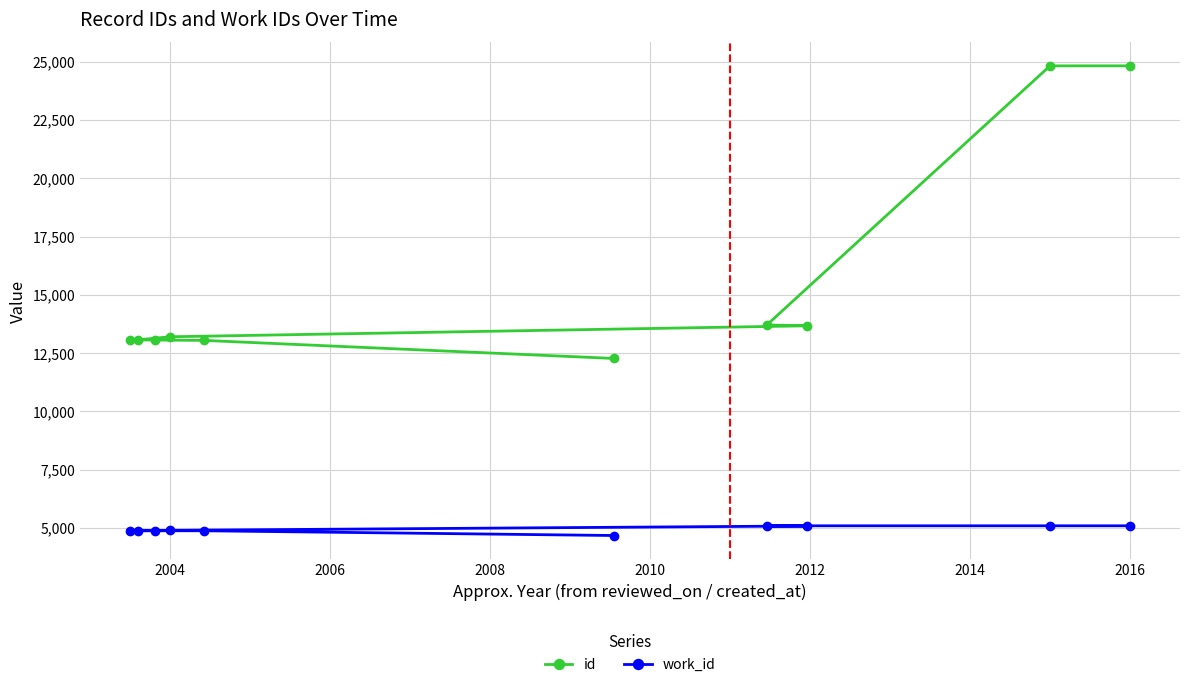

At 2004, list the series in order from smallest to largest.

work_id, id